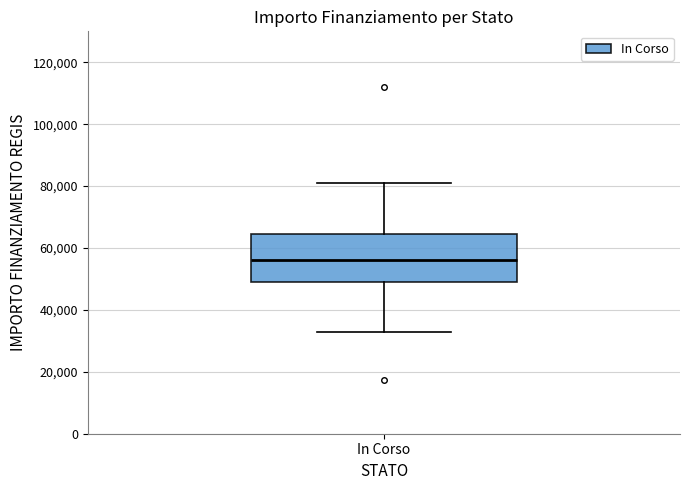

Where does the lower whisker of the box for In Corso end on the y-axis? The values are not printed on the chart, so give them approximately, as read against the axis.

32000